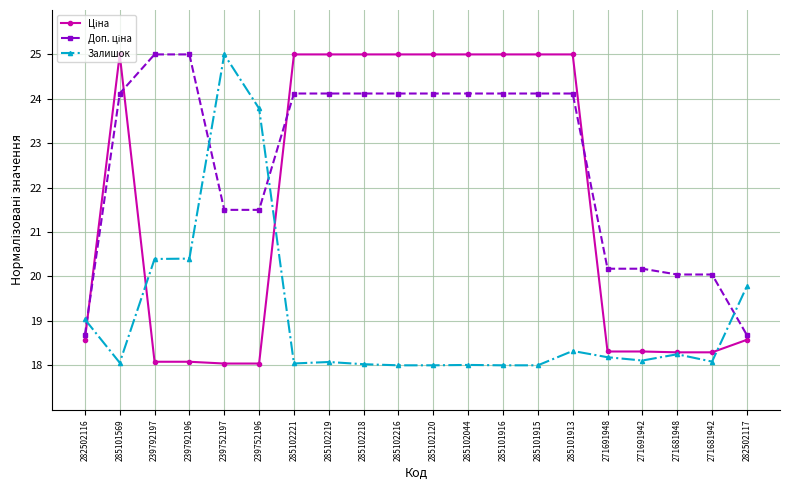

Between 239752197 and 271691948, which series saw the biggest shift?

Залишок